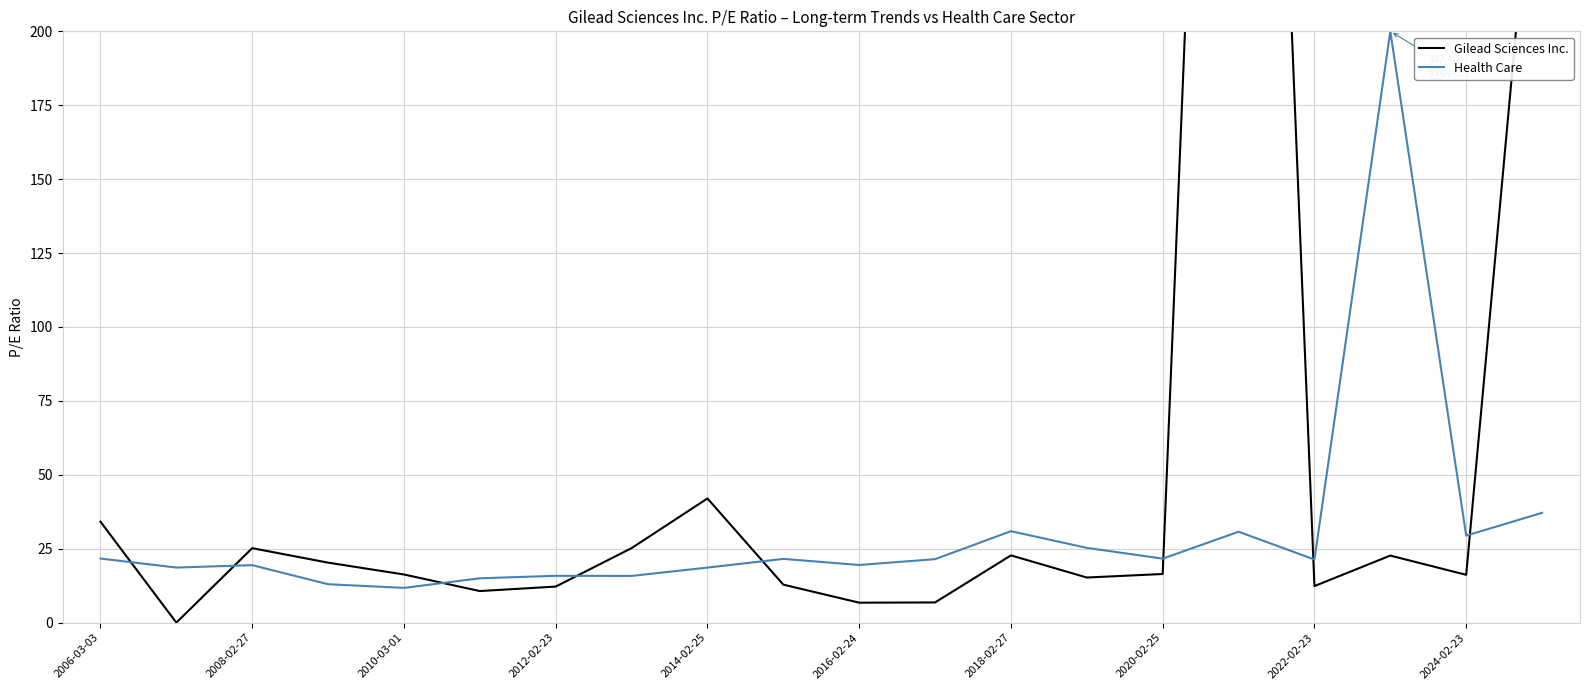

Is it true that Health Care equals 21.4 at 2022-02-23?

True